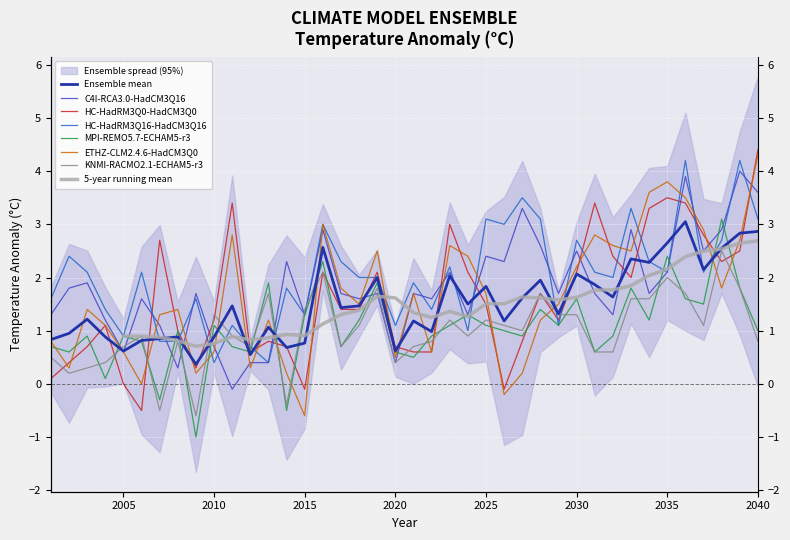

Reading left to right, list all the values displayed in this chart.

C4I-RCA3.0-HadCM3Q16: 1.3	1.8	1.9	1.2	0.6	1.6	1.1	0.3	1.7	0.7	-0.1	0.4	0.4	2.3	1.3	2.9	1.7	1.6	1.7	0.4	1.7	1.6	2.1	1.3	2.4	2.3	3.3	2.6	1.7	2.5	1.7	1.3	2.9	1.7	2.1	3.9	2.5	2.9	4.0	3.6
HC-HadRM3Q0-HadCM3Q0: 0.1	0.4	0.7	1.1	0.0	-0.5	2.7	1.0	0.3	1.2	3.4	0.6	0.8	0.7	-0.1	2.1	1.4	1.4	2.1	0.7	0.6	0.6	3.0	2.1	1.5	-0.1	0.8	1.7	1.2	2.1	3.4	2.4	2.0	3.3	3.5	3.4	2.8	2.3	2.5	4.4
HC-HadRM3Q16-HadCM3Q16: 1.6	2.4	2.1	1.4	0.9	2.1	0.8	0.8	1.6	0.4	1.1	0.7	0.4	1.8	1.3	3.0	2.3	2.0	2.0	1.1	1.9	1.4	2.2	1.0	3.1	3.0	3.5	3.1	1.1	2.7	2.1	2.0	3.3	2.3	2.1	4.2	2.1	2.7	4.2	3.1
MPI-REMO5.7-ECHAM5-r3: 0.7	0.6	0.9	0.1	0.9	0.8	-0.3	1.0	-1.0	1.1	0.7	0.6	1.9	-0.5	1.3	2.3	0.7	1.2	1.9	0.6	0.5	0.9	1.1	1.3	1.1	1.0	0.9	1.4	1.1	1.6	0.6	0.9	1.8	1.2	2.4	1.6	1.5	3.1	1.8	1.0
ETHZ-CLM2.4.6-HadCM3Q0: 0.8	0.3	1.4	1.1	0.6	-0.0	1.3	1.4	0.2	0.6	2.8	0.3	1.2	0.2	-0.6	3.0	1.8	1.5	2.5	0.5	1.7	0.6	2.6	2.4	1.7	-0.2	0.2	1.2	1.5	2.2	2.8	2.6	2.5	3.6	3.8	3.5	2.9	1.8	2.7	4.3
KNMI-RACMO2.1-ECHAM5-r3: 0.5	0.2	0.3	0.4	0.7	0.9	-0.5	0.8	-0.6	1.3	0.9	0.7	1.7	-0.4	1.4	2.1	0.7	1.1	1.8	0.4	0.7	0.8	1.2	0.9	1.2	1.1	1.0	1.7	1.3	1.3	0.6	0.6	1.6	1.6	2.0	1.7	1.1	2.5	1.8	0.8